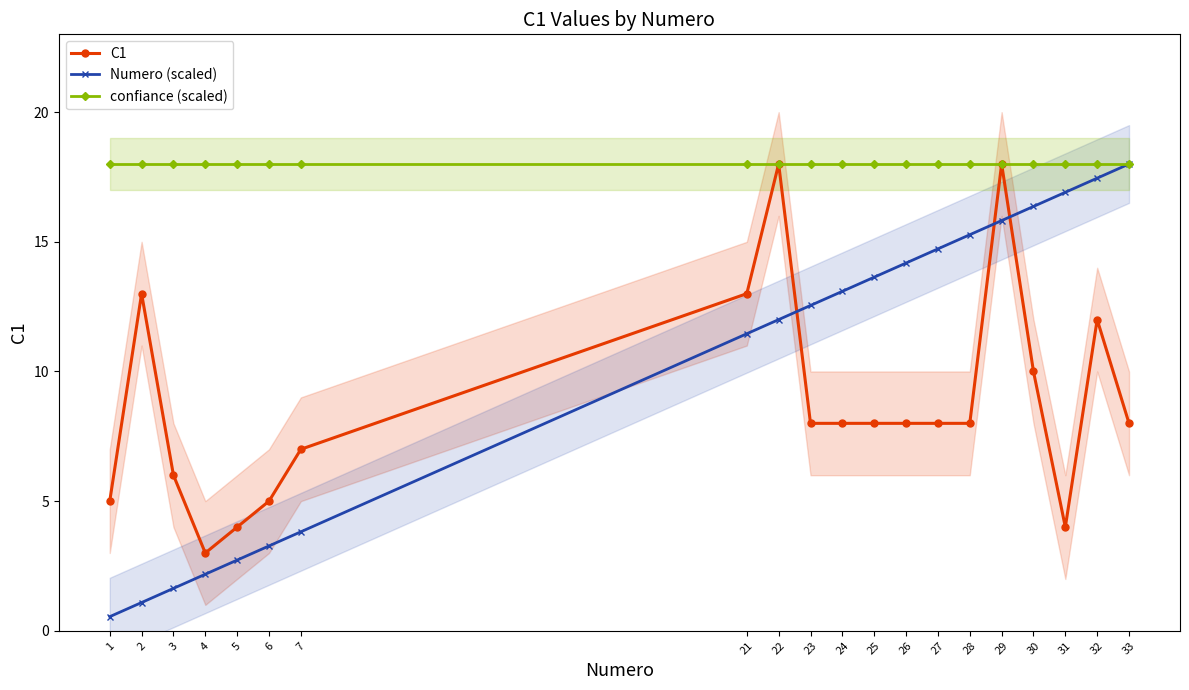

How many interior local peaks does the C1 series have?

4